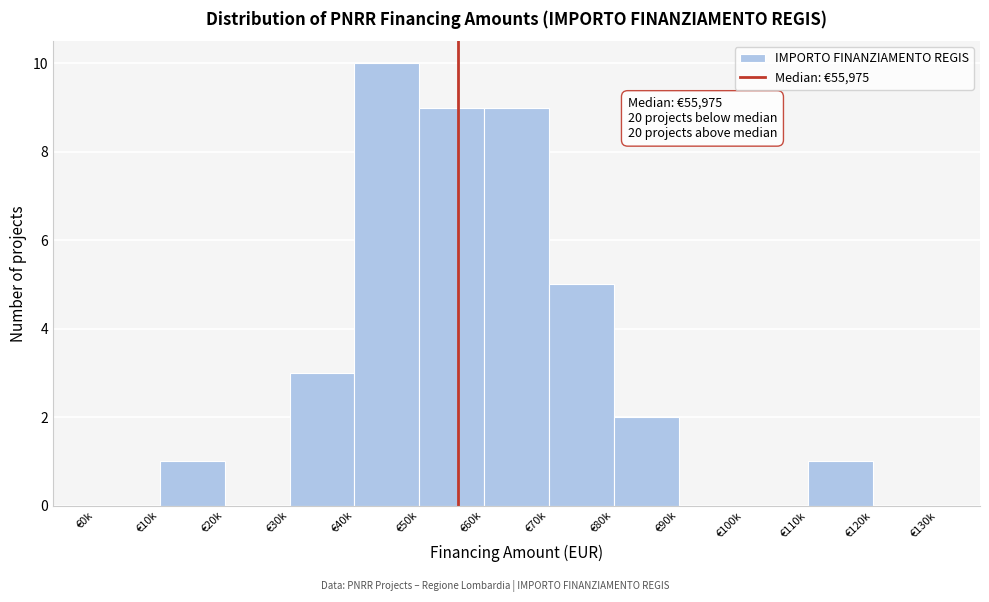

Reading left to right, extract all data points from this chart.

€0k=0	€10k=1	€20k=0	€30k=3	€40k=10	€50k=9	€60k=9	€70k=5	€80k=2	€90k=0	€100k=0	€110k=1	€120k=0